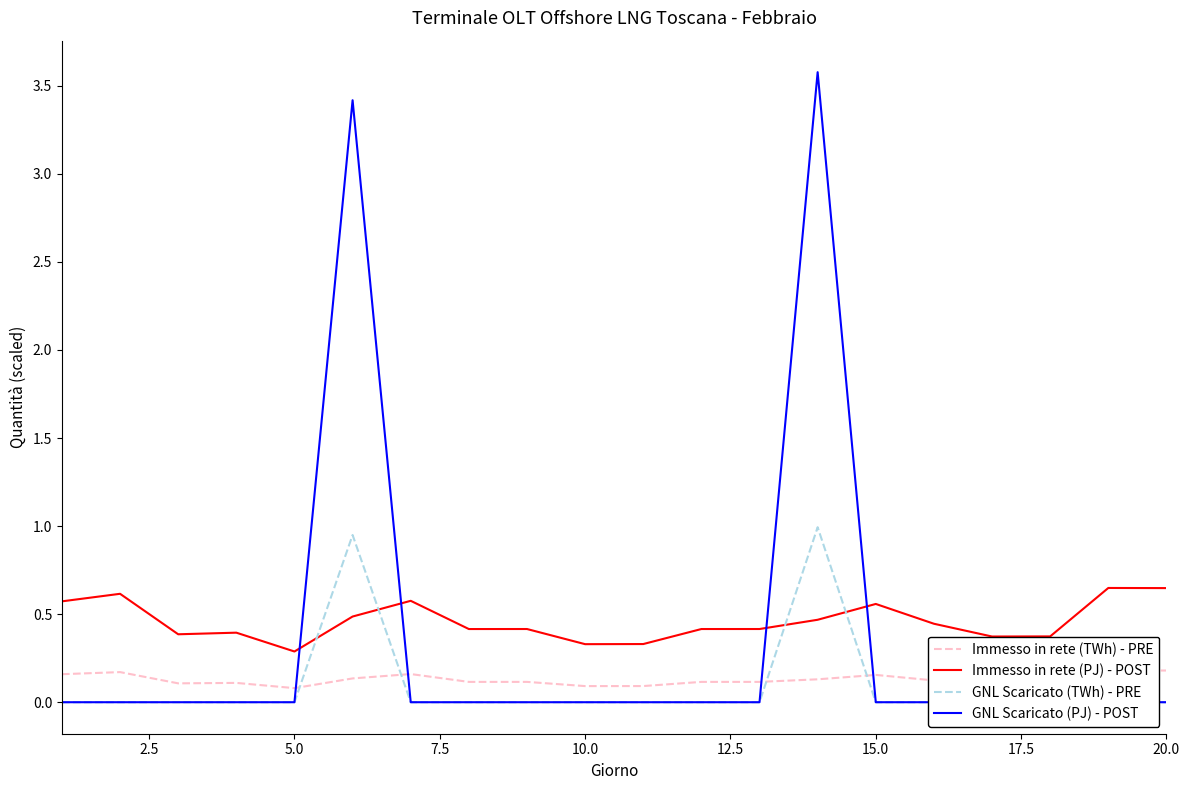

Reading left to right, transcribe all the data shown in this chart.

Immesso in rete (TWh) - PRE: 0.2	0.2	0.1	0.1	0.1	0.1	0.2	0.1	0.1	0.1	0.1	0.1	0.1	0.1	0.2	0.1	0.1	0.1	0.2	0.2
Immesso in rete (PJ) - POST: 0.6	0.6	0.4	0.4	0.3	0.5	0.6	0.4	0.4	0.3	0.3	0.4	0.4	0.5	0.6	0.4	0.4	0.4	0.6	0.6
GNL Scaricato (TWh) - PRE: 0.0	0.0	0.0	0.0	0.0	0.9	0.0	0.0	0.0	0.0	0.0	0.0	0.0	1.0	0.0	0.0	0.0	0.0	0.0	0.0
GNL Scaricato (PJ) - POST: 0.0	0.0	0.0	0.0	0.0	3.4	0.0	0.0	0.0	0.0	0.0	0.0	0.0	3.6	0.0	0.0	0.0	0.0	0.0	0.0